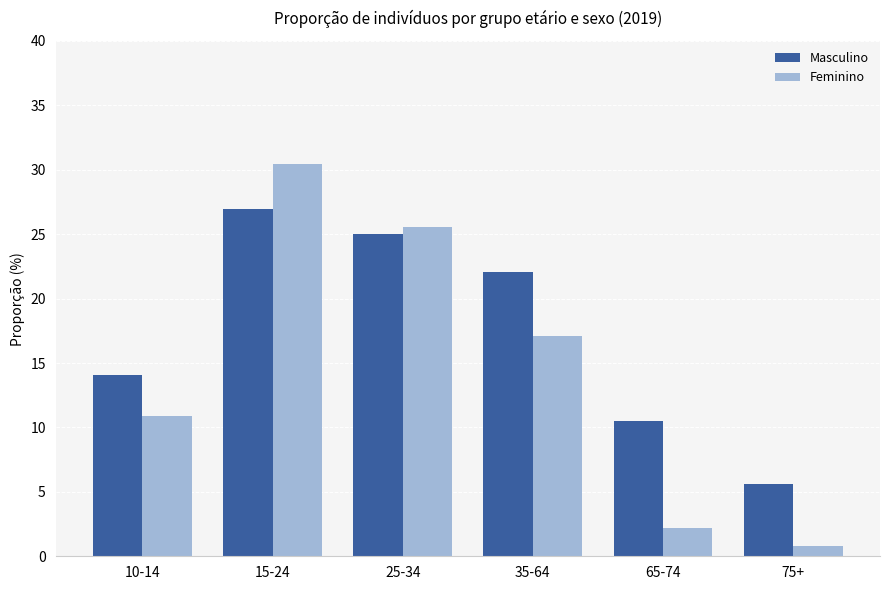

The Masculino series shows 24.1 at 10-14. True or false?

False